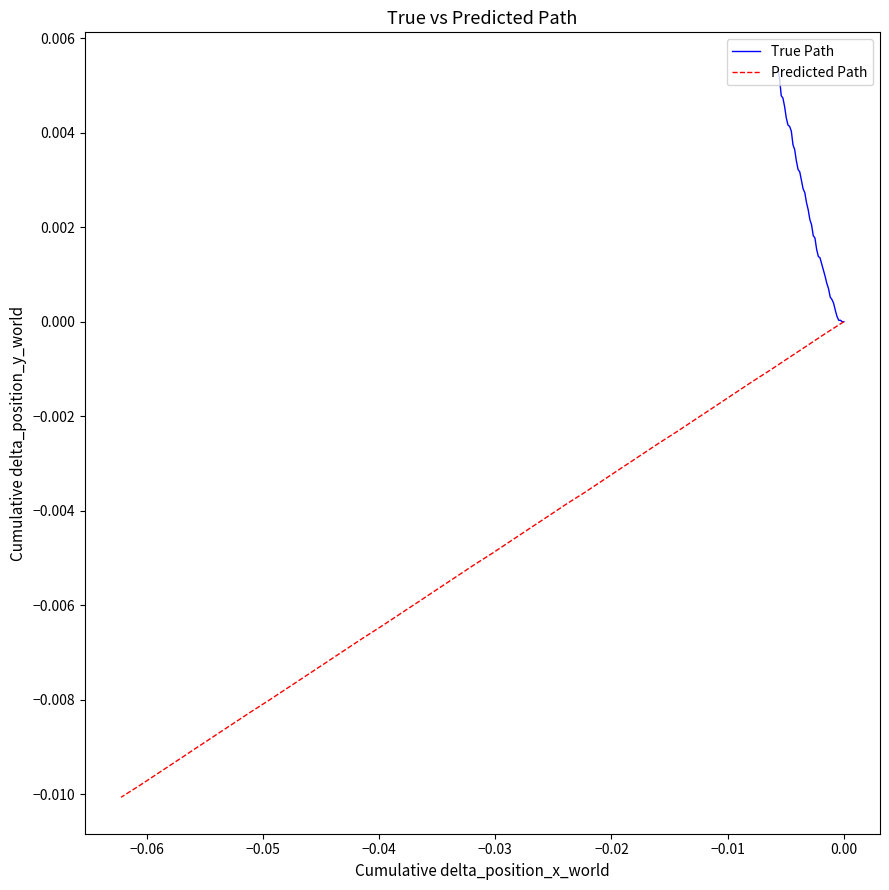

True or false: Predicted Path and True Path intersect in this chart.

False